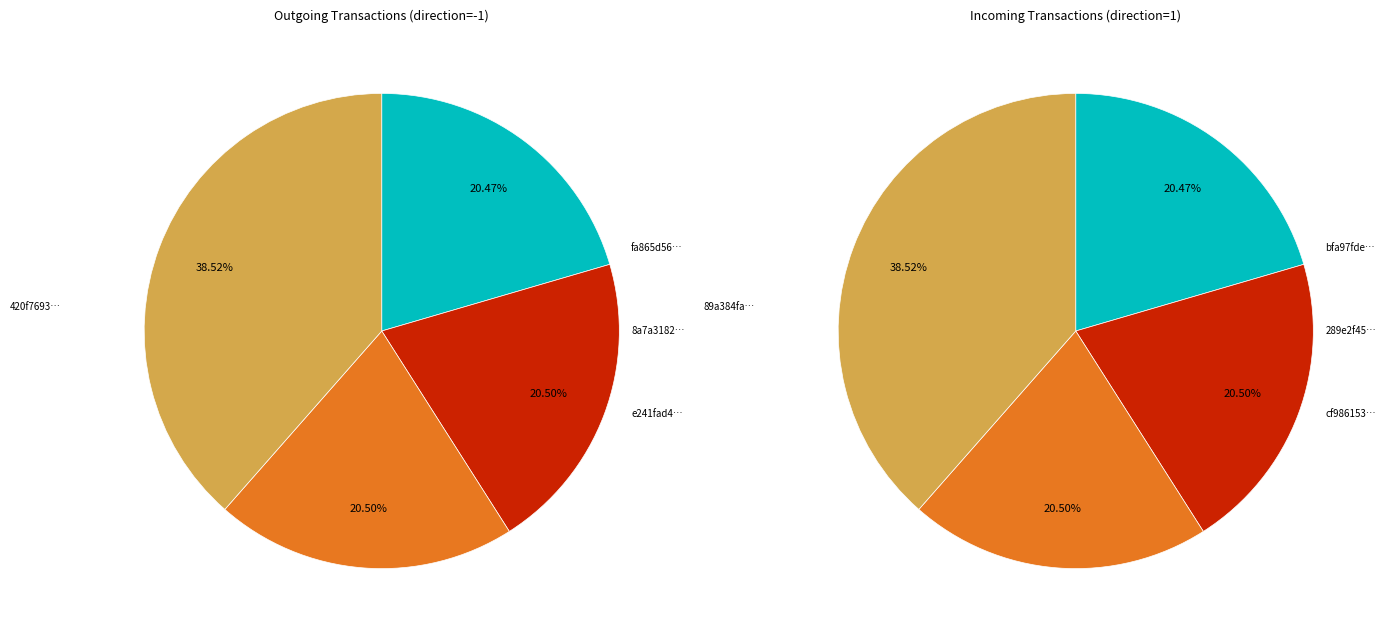

To the nearest percent, what is the difference between the largest and smallest slice percentages?

18%